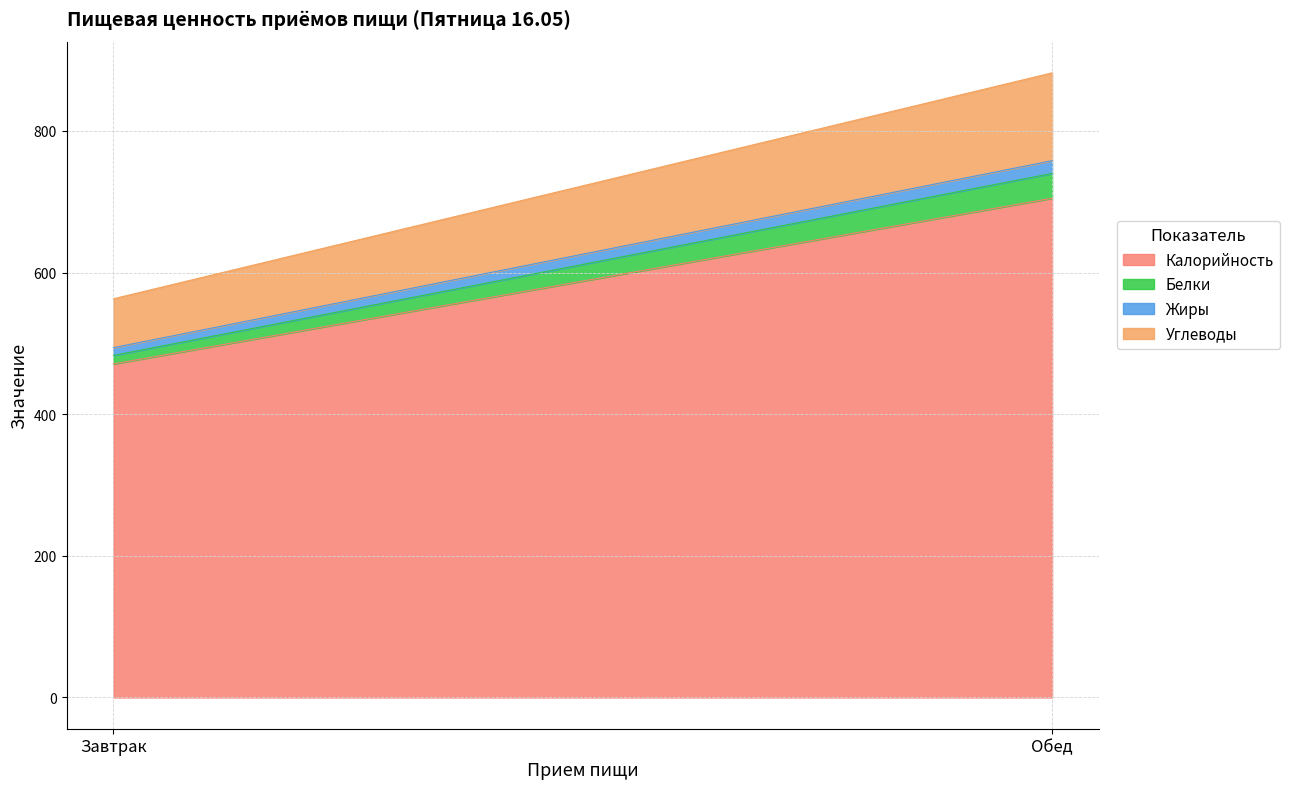

Rank the series by their maximum value, from highest to lowest.

Калорийность, Углеводы, Белки, Жиры